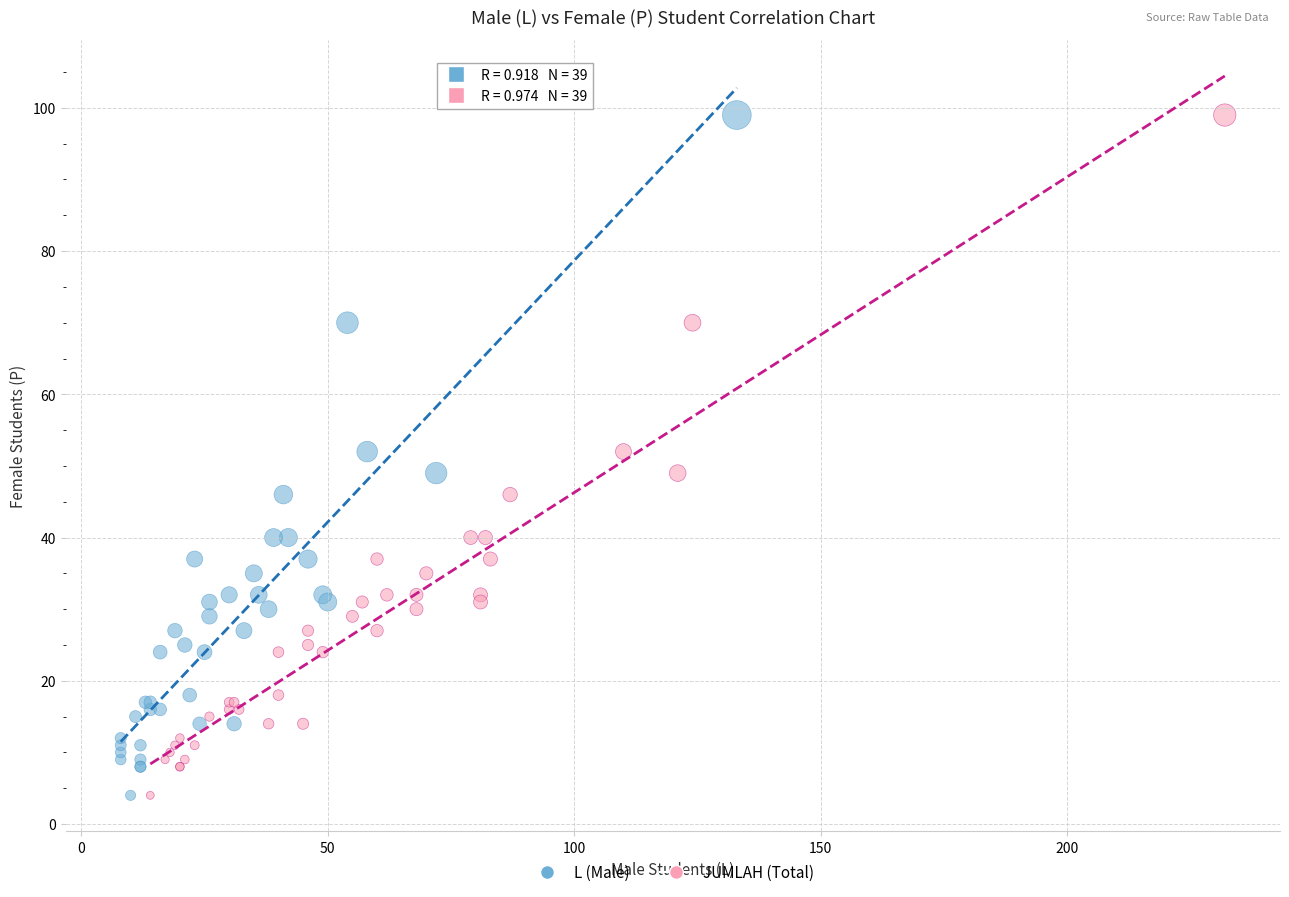

What are all the series names shown in the legend?

L (Male), JUMLAH (Total)